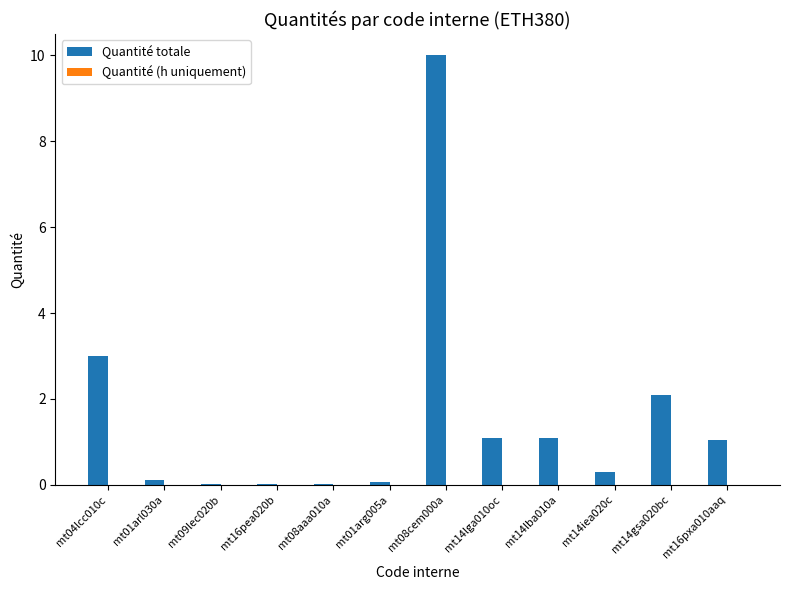

Approximately how many times larger is the value at mt04lcc010c compared to mt14lba010a?

2.7